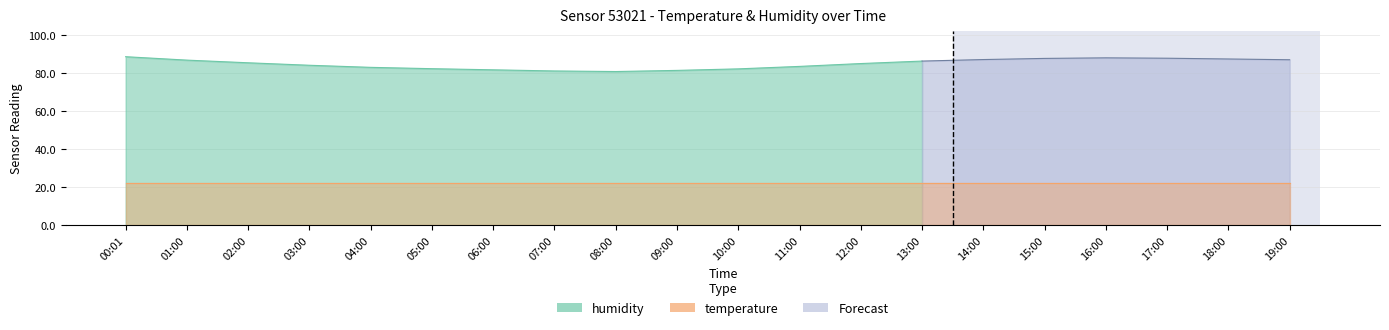

Does the chart have visible grid lines?

Yes